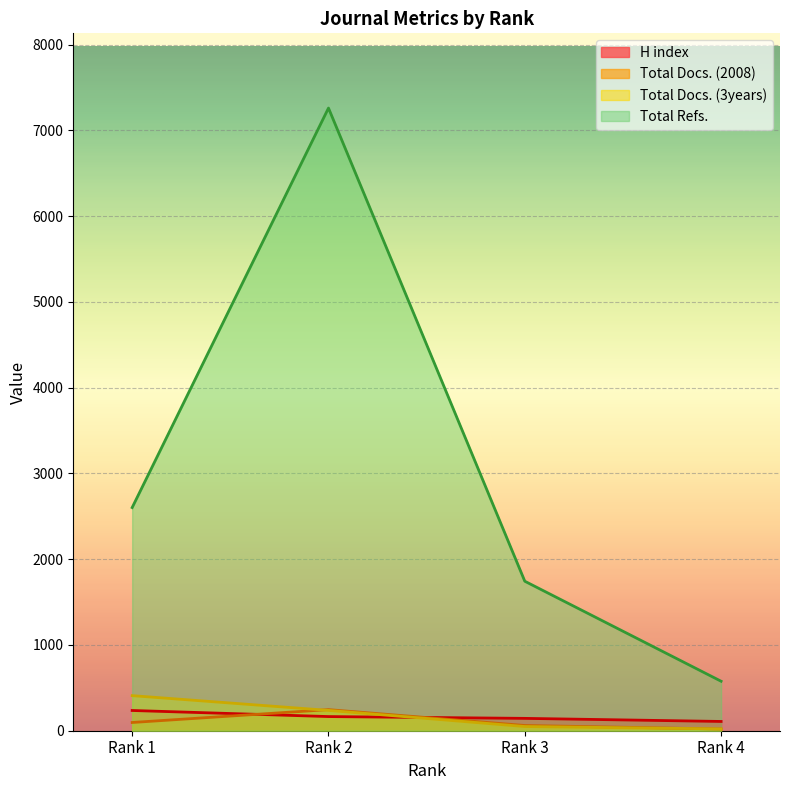

How many lines are shown in the chart?

4